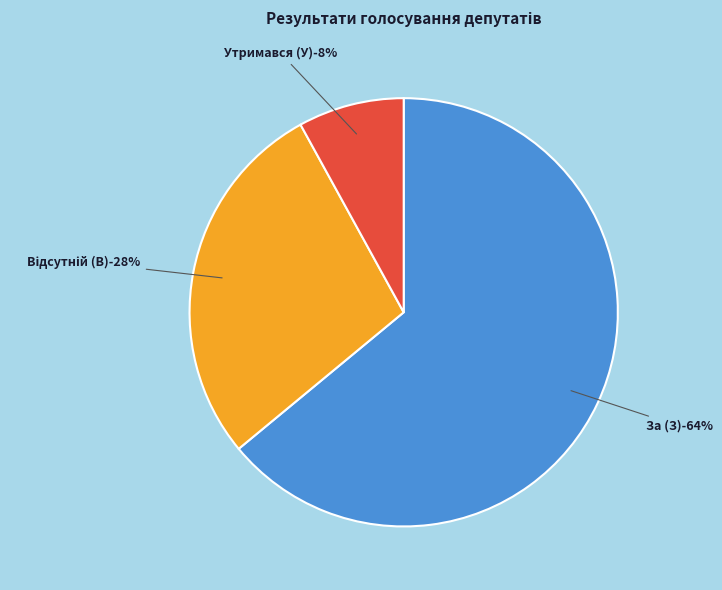

Does any single category account for the majority?

Yes